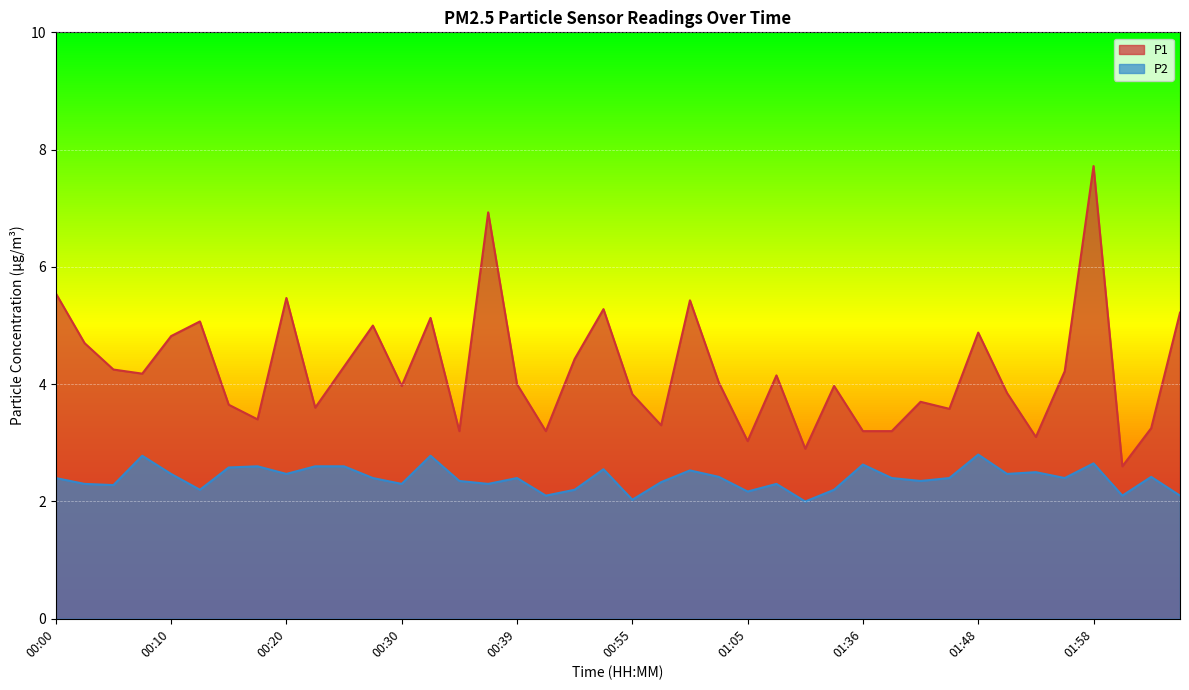

At 00:35, list the series in order from smallest to largest.

P2, P1